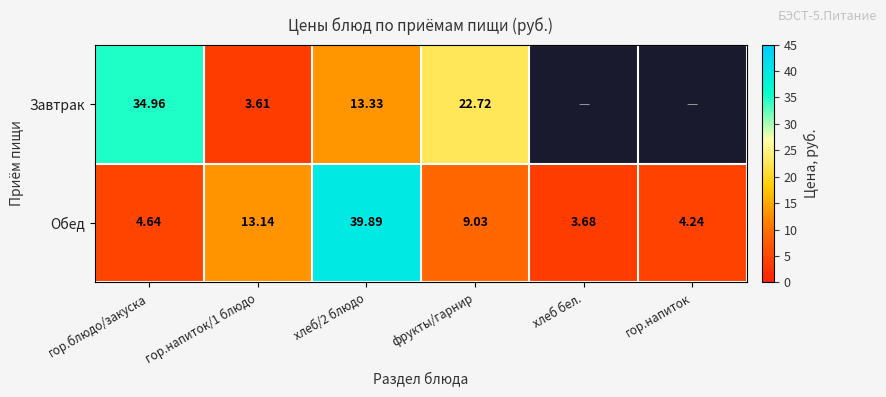

True or false: Завтрак has a value of 1.3 at гор.напиток/1 блюдо.

False